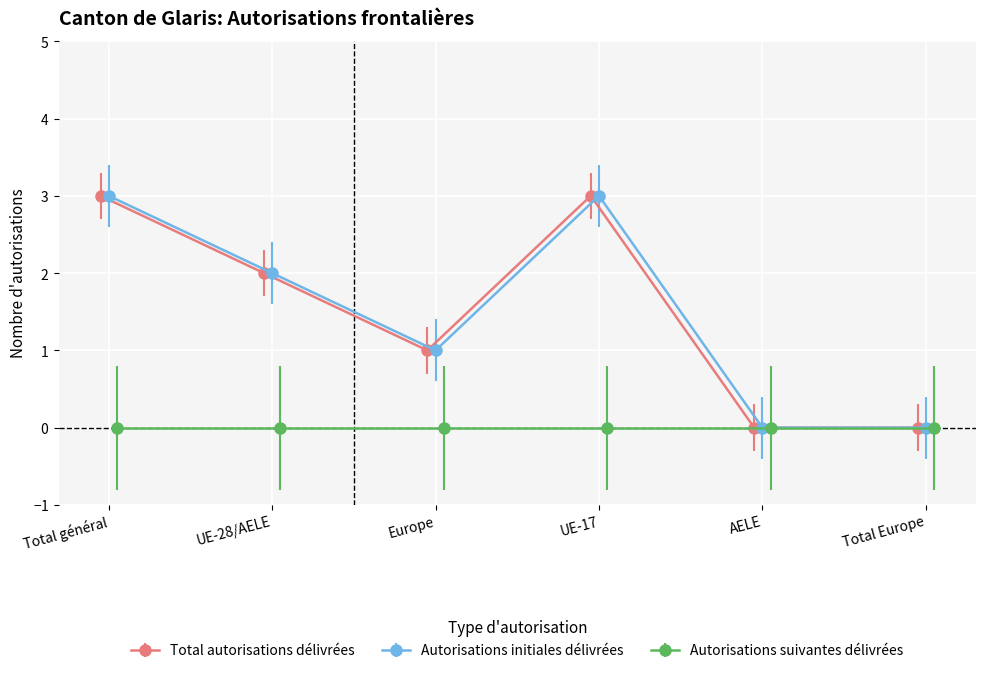

True or false: Autorisations initiales délivrées and Total autorisations délivrées cross at least once.

False